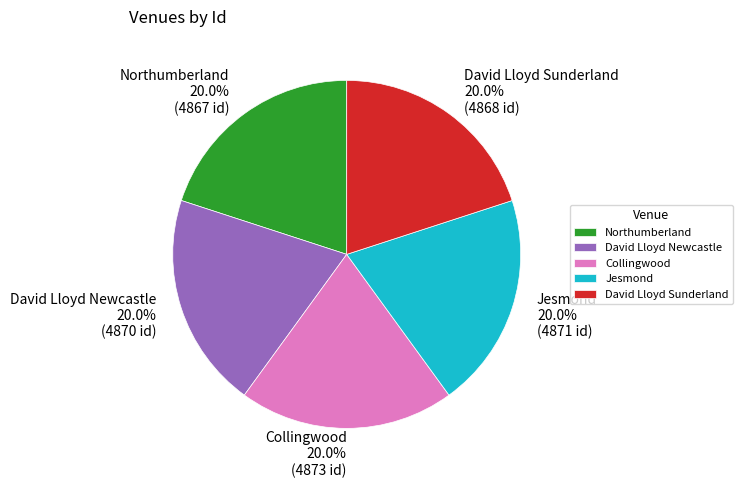

Approximately how many times larger is the value at Jesmond compared to David Lloyd Sunderland?

1.0